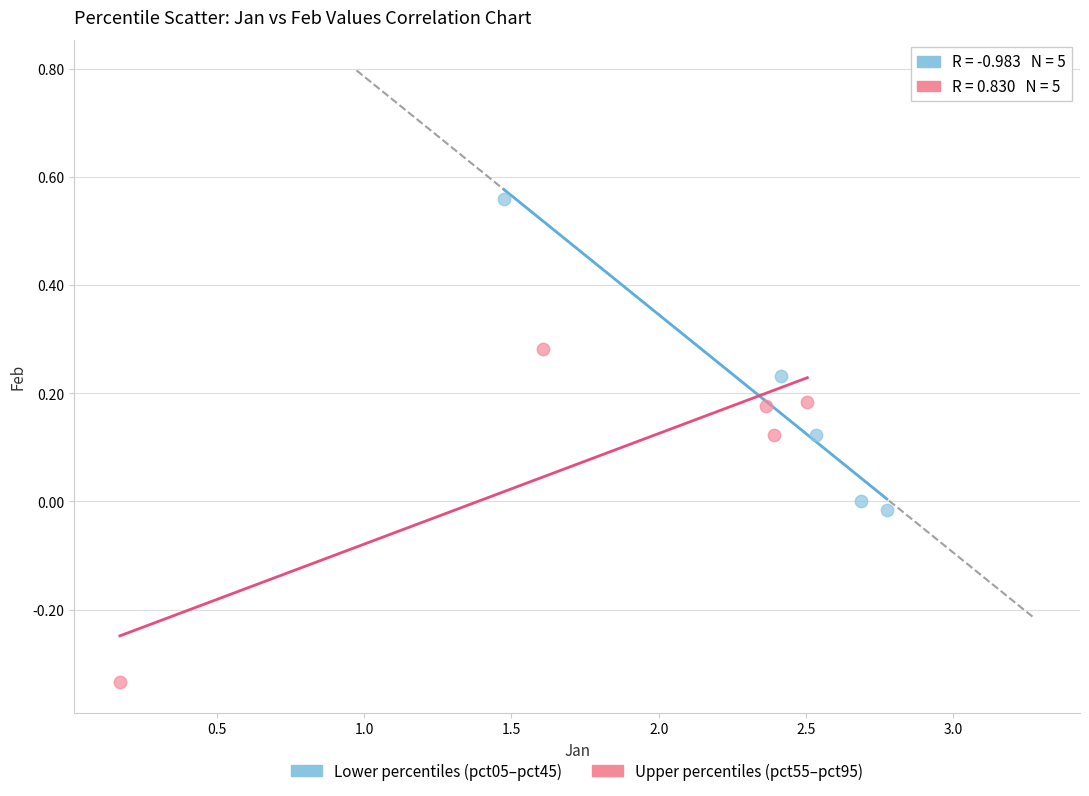

Which series reaches the minimum Y coordinate?

Upper percentiles (pct55–pct95)